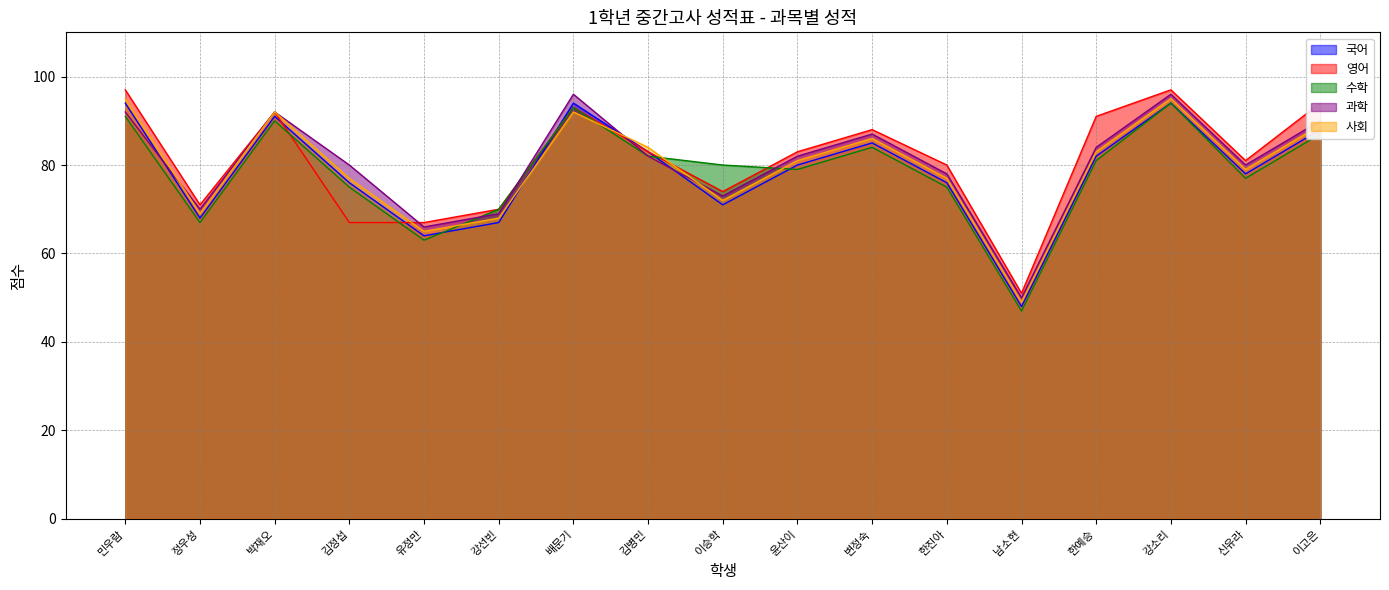

What is the difference between the maximum and second lowest values in the 국어 series?

30